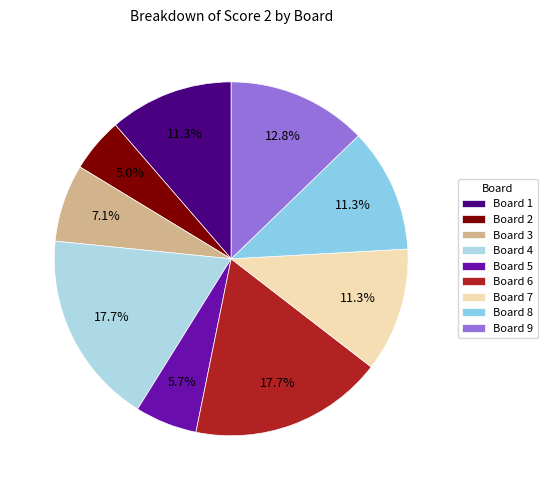

What is the total percentage of Board 7 and Board 4?

29.1%